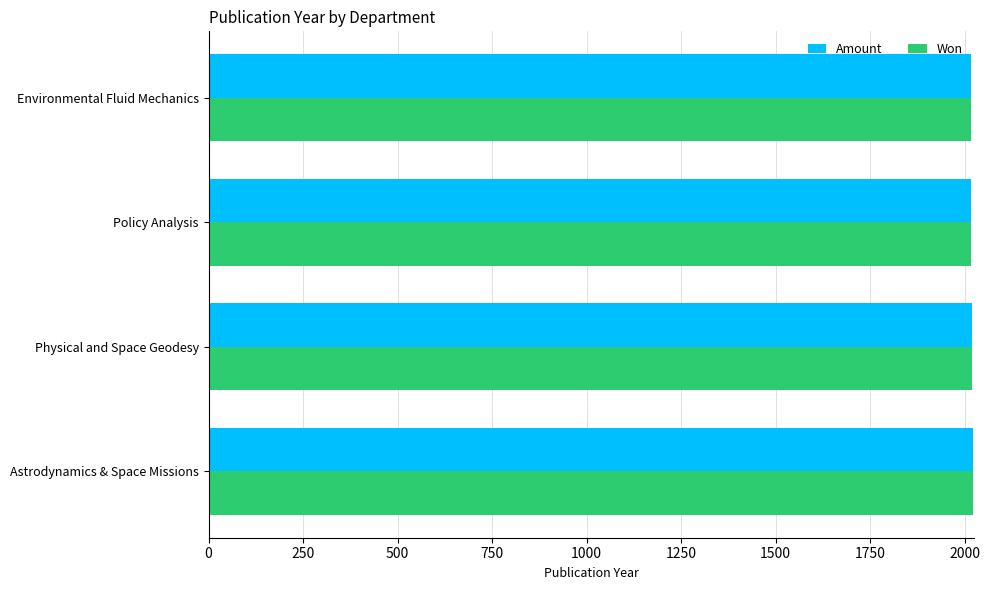

What is the approximate value of Amount at Policy Analysis?

2018